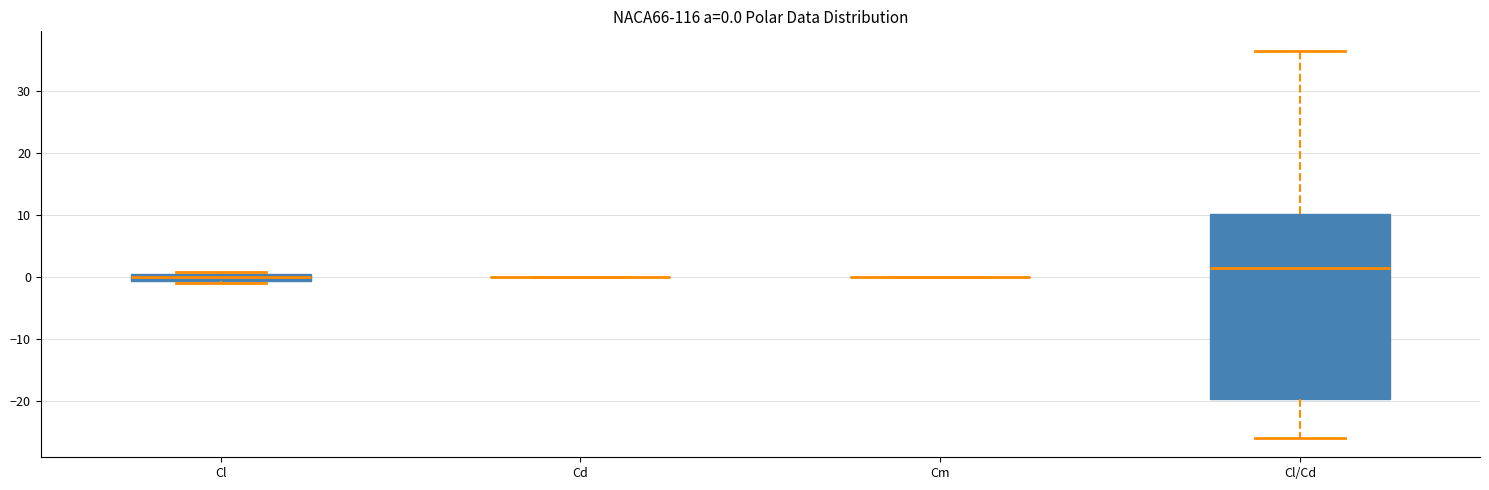

Comparing the boxes themselves (not the whiskers), which one is the tallest?

Cl/Cd